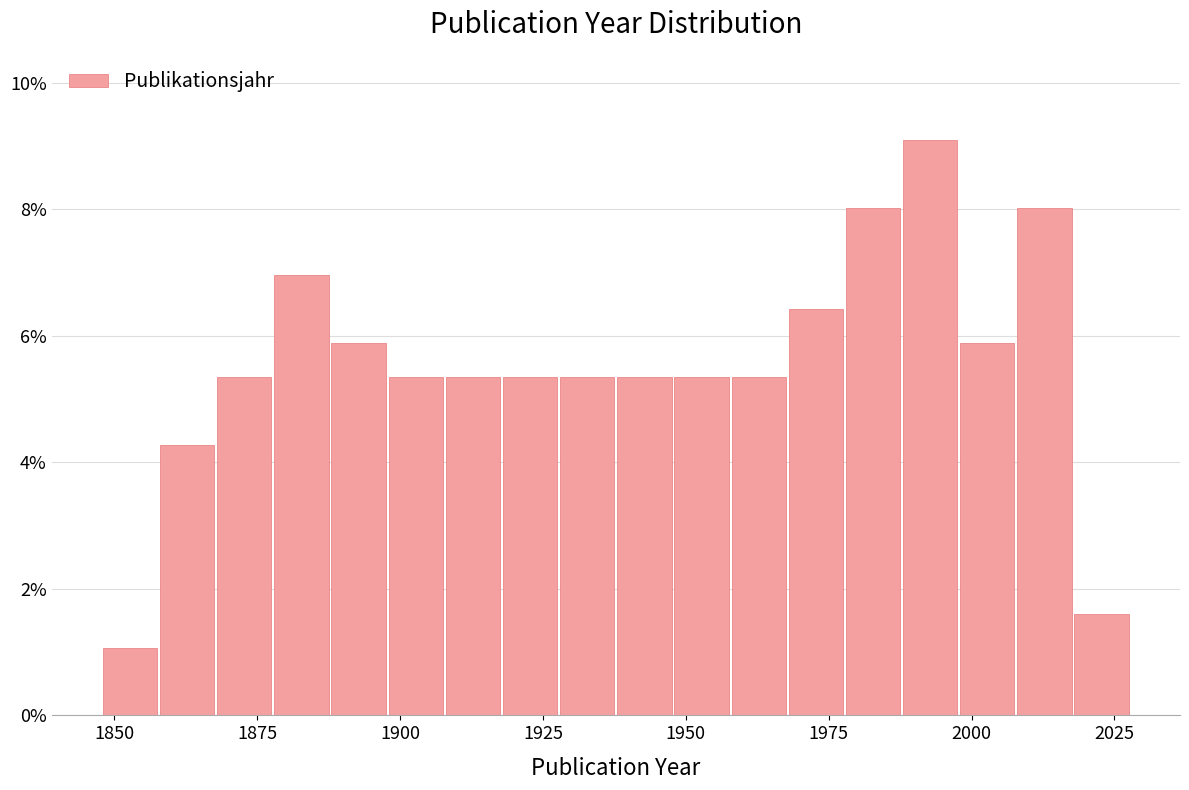

Read against the x-axis, roughly where is the centre of the tallest bar?

1995